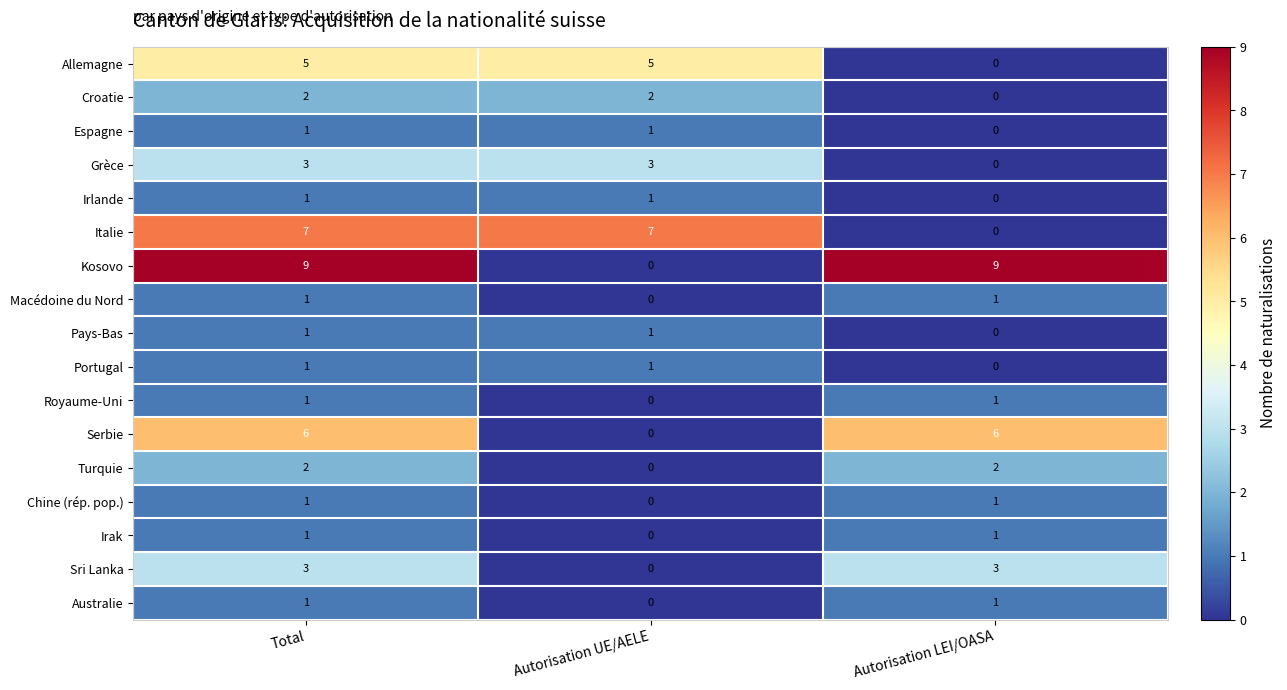

True or false: Irak has a value of 1 at Autorisation UE/AELE.

False